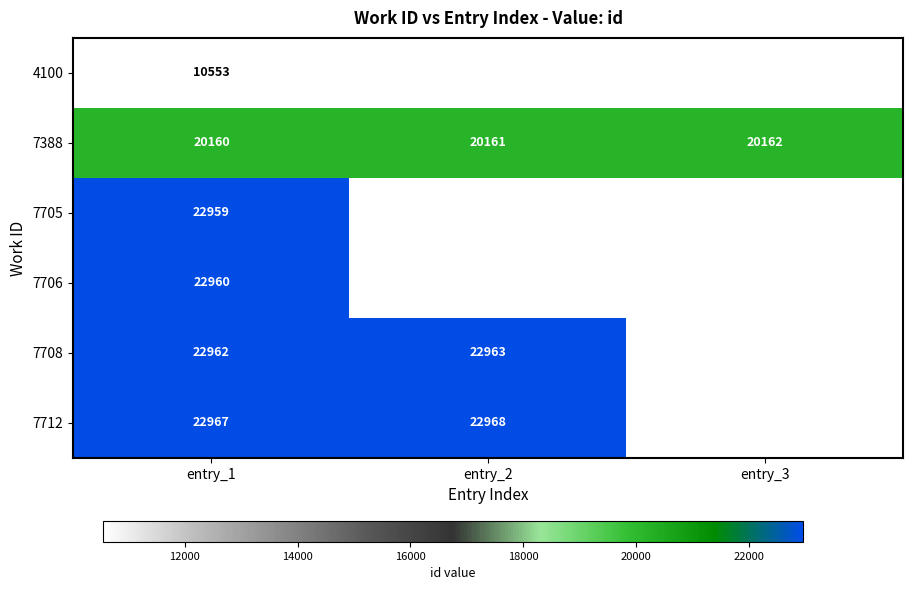

At which category does the chart reach its minimum across all series?

entry_1